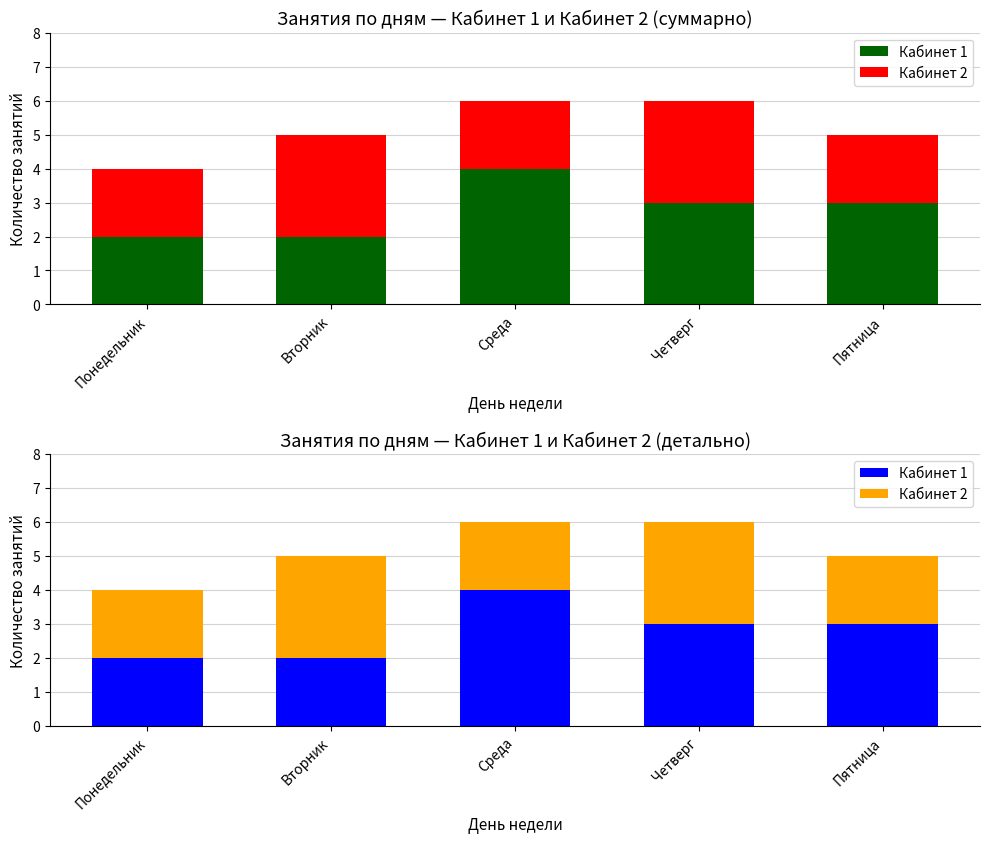

What is the sum of all Кабинет 2 values?

12